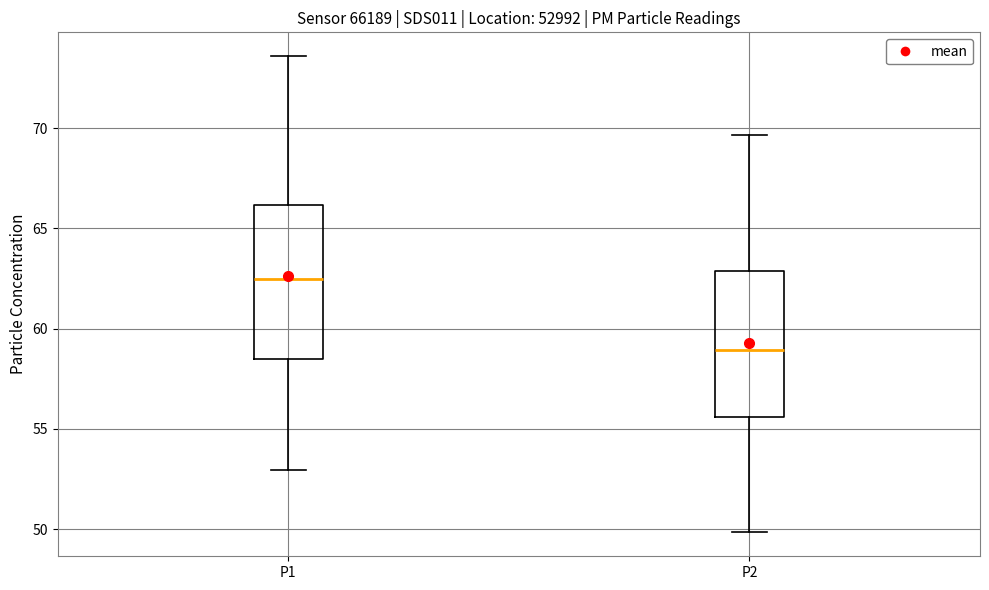

Which box has the highest median line?

P1